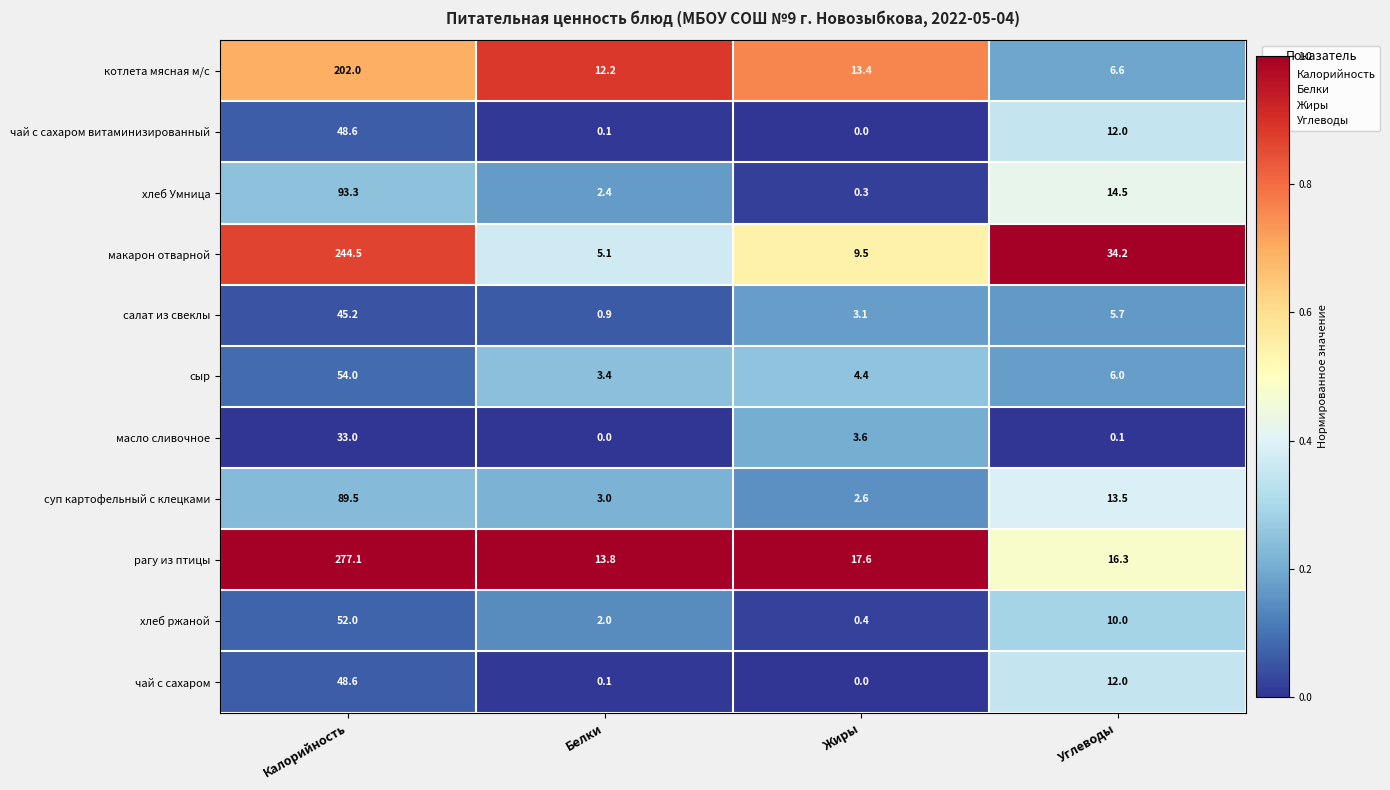

What is the difference between the highest and lowest values at Углеводы?

34.1